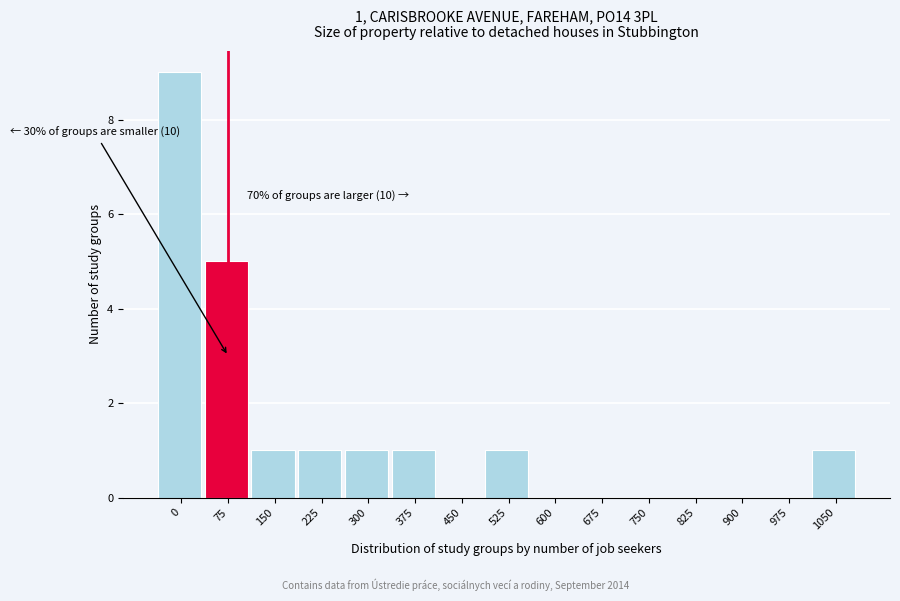

Reading left to right, extract all data points from this chart.

0=9	75=5	150=1	225=1	300=1	375=1	450=0	525=1	600=0	675=0	750=0	825=0	900=0	975=0	1050=1